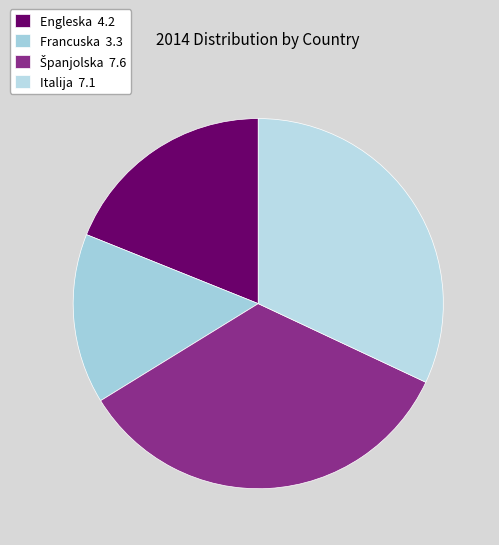

What percentage is NOT represented by Španjolska?

65.8%